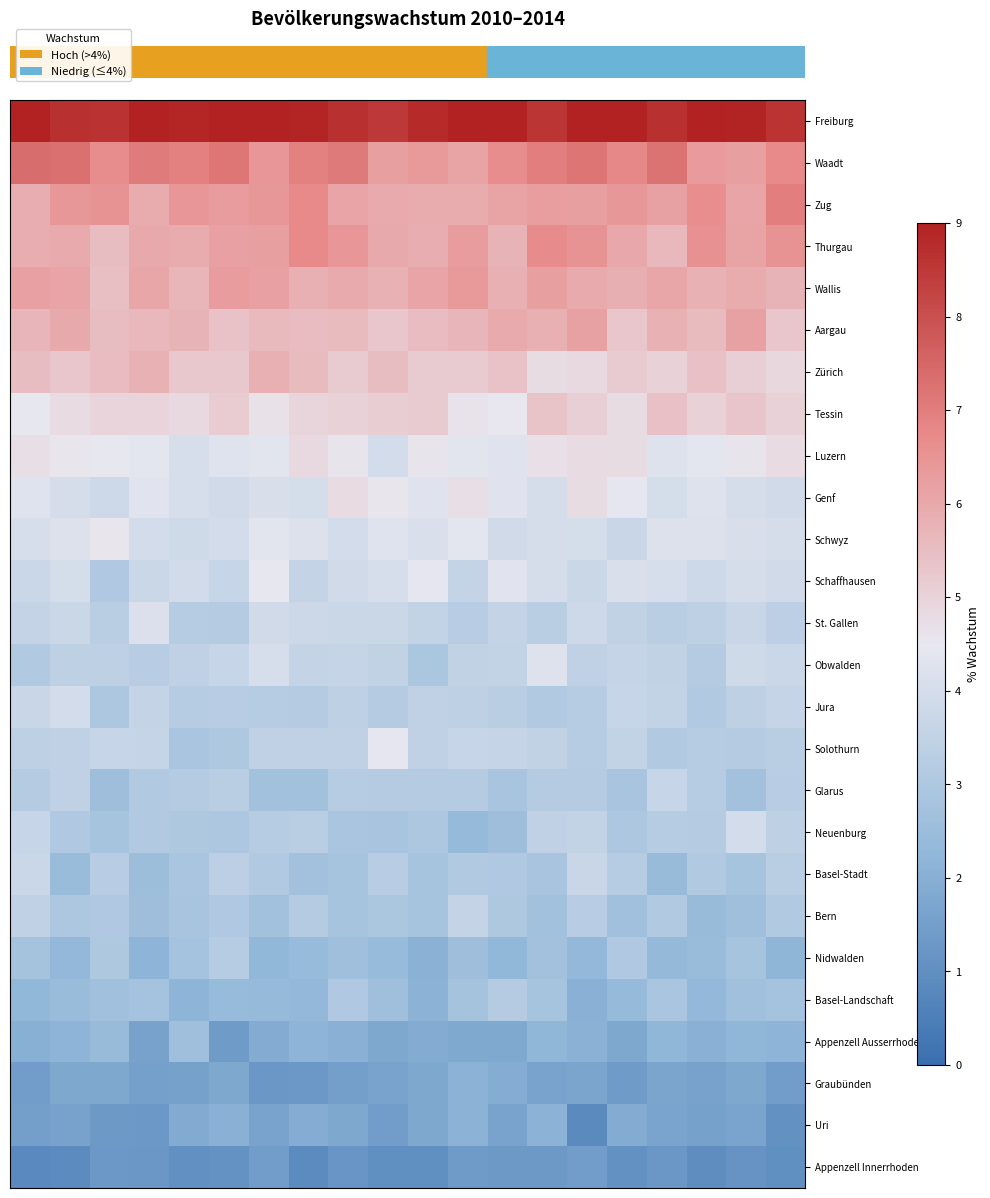

What is the greatest value displayed?

9.2